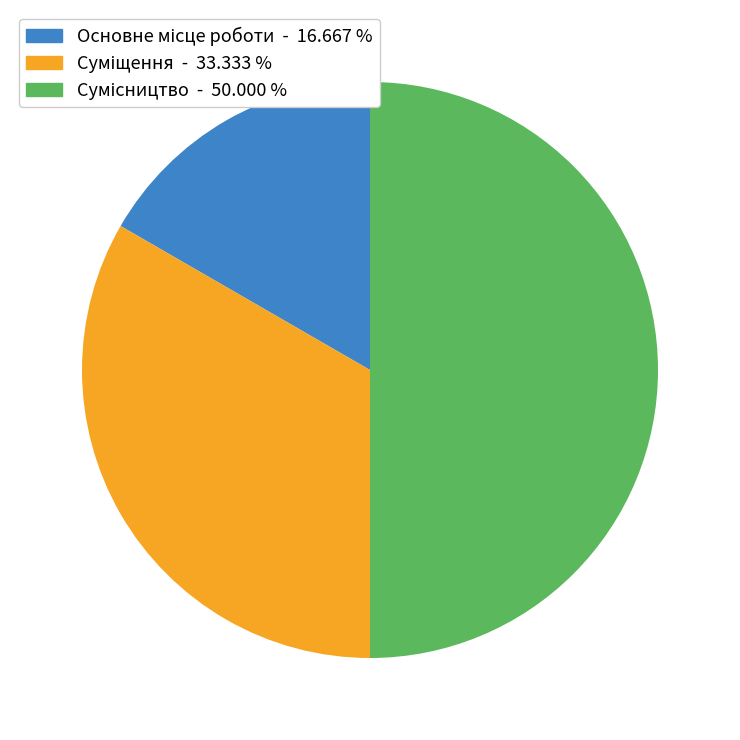

How many slices are in this pie chart?

3